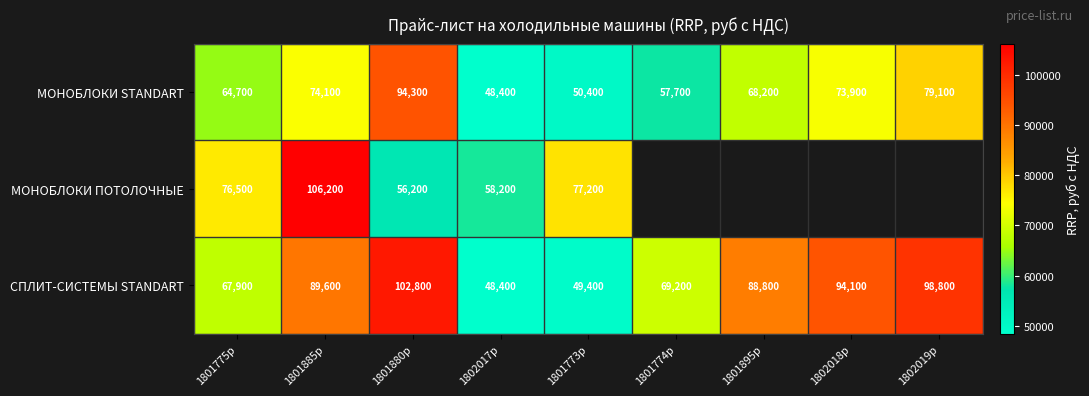

What value does the СПЛИТ-СИСТЕМЫ STANDART series have at 1801880p, to the nearest 100?

102800